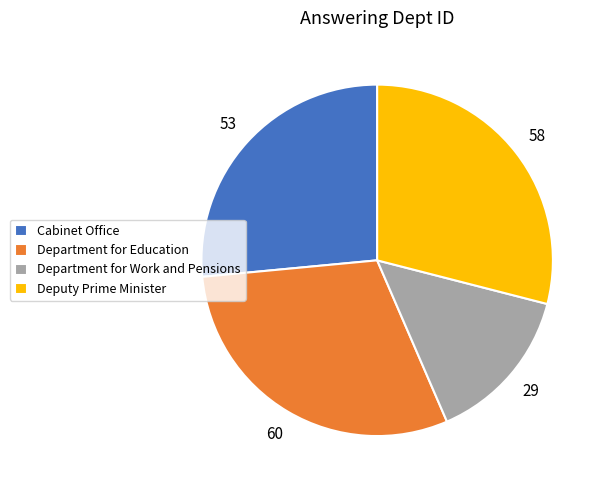

Is there any slice that represents more than half of the pie?

No